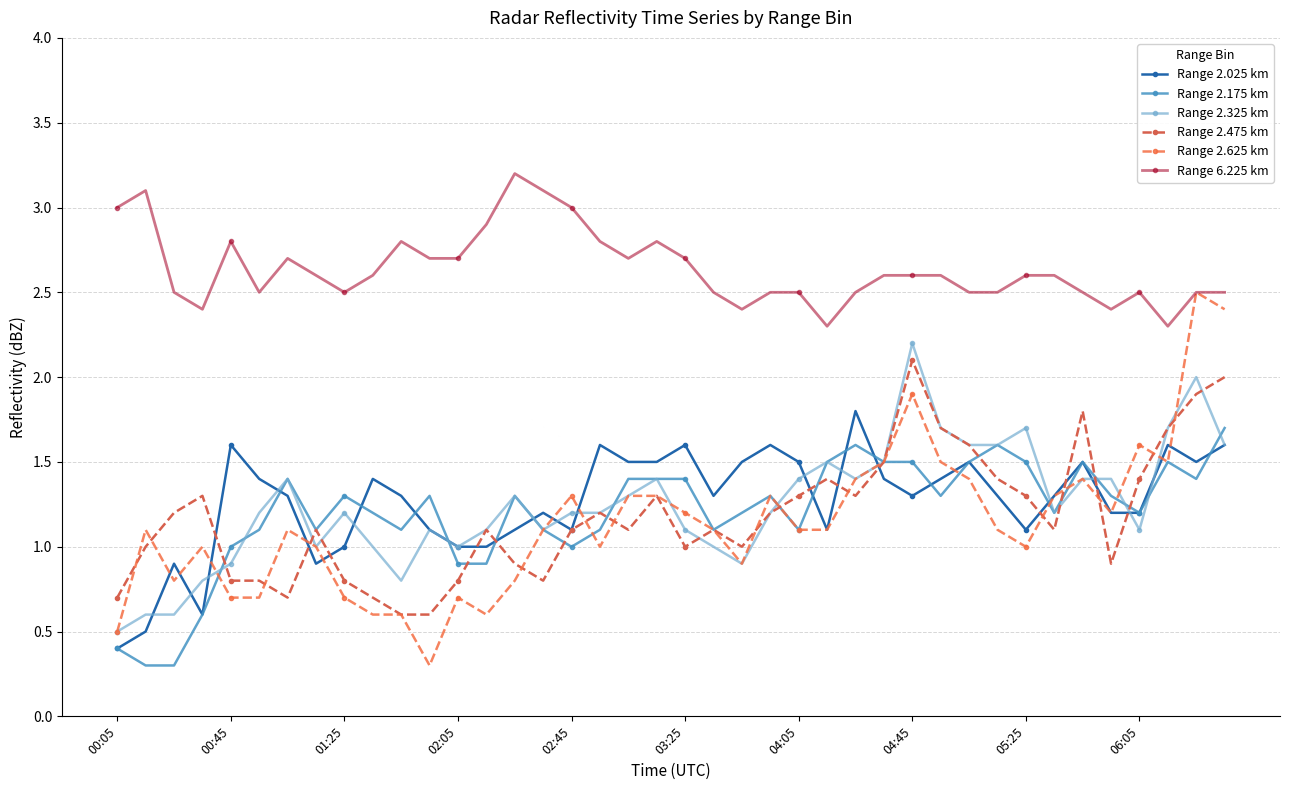

What is the average value of the Range 2.325 km series?

1.2